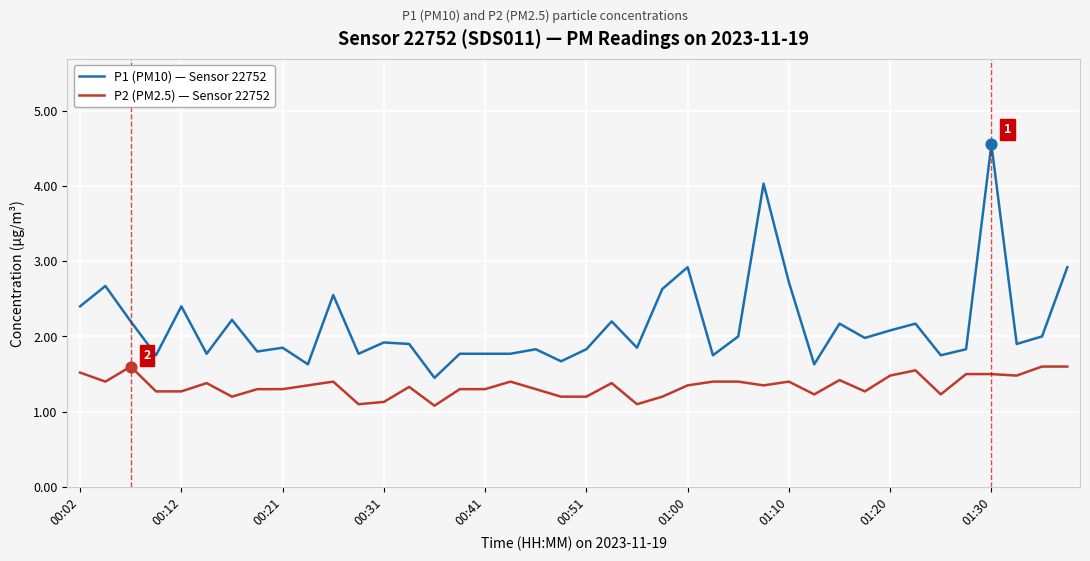

Which series has the largest total across all categories?

P1 (PM10) — Sensor 22752